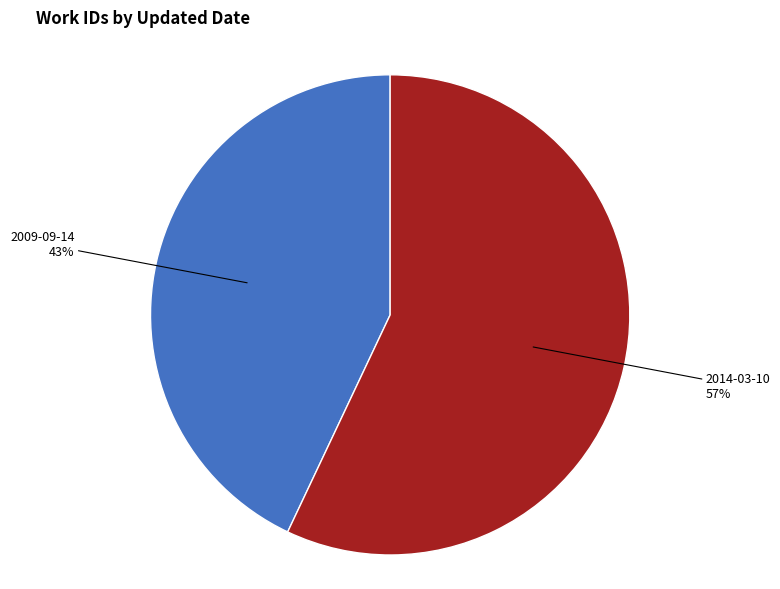

Approximately how many times larger is the value at 2009-09-14 compared to 2014-03-10?

0.8